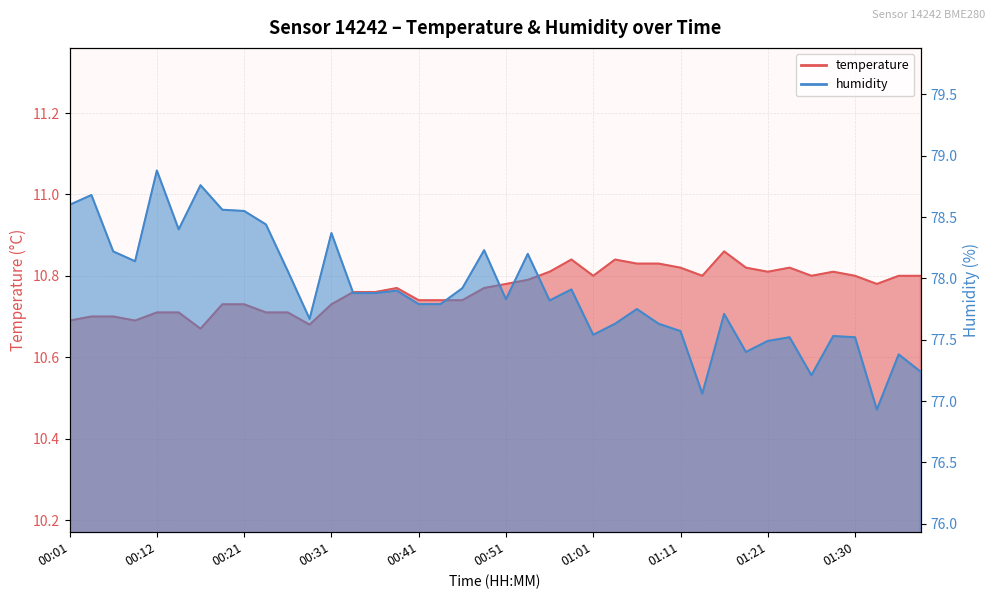

True or false: humidity has a value of 77.4 at 01:18.

True